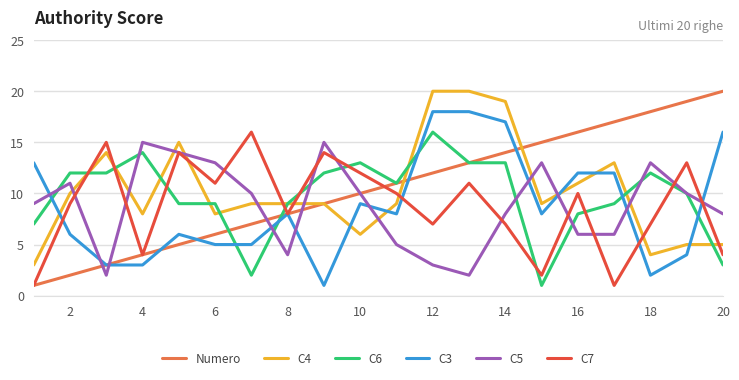

Which series ends up on top after the final intersection of C3 and C4?

C3